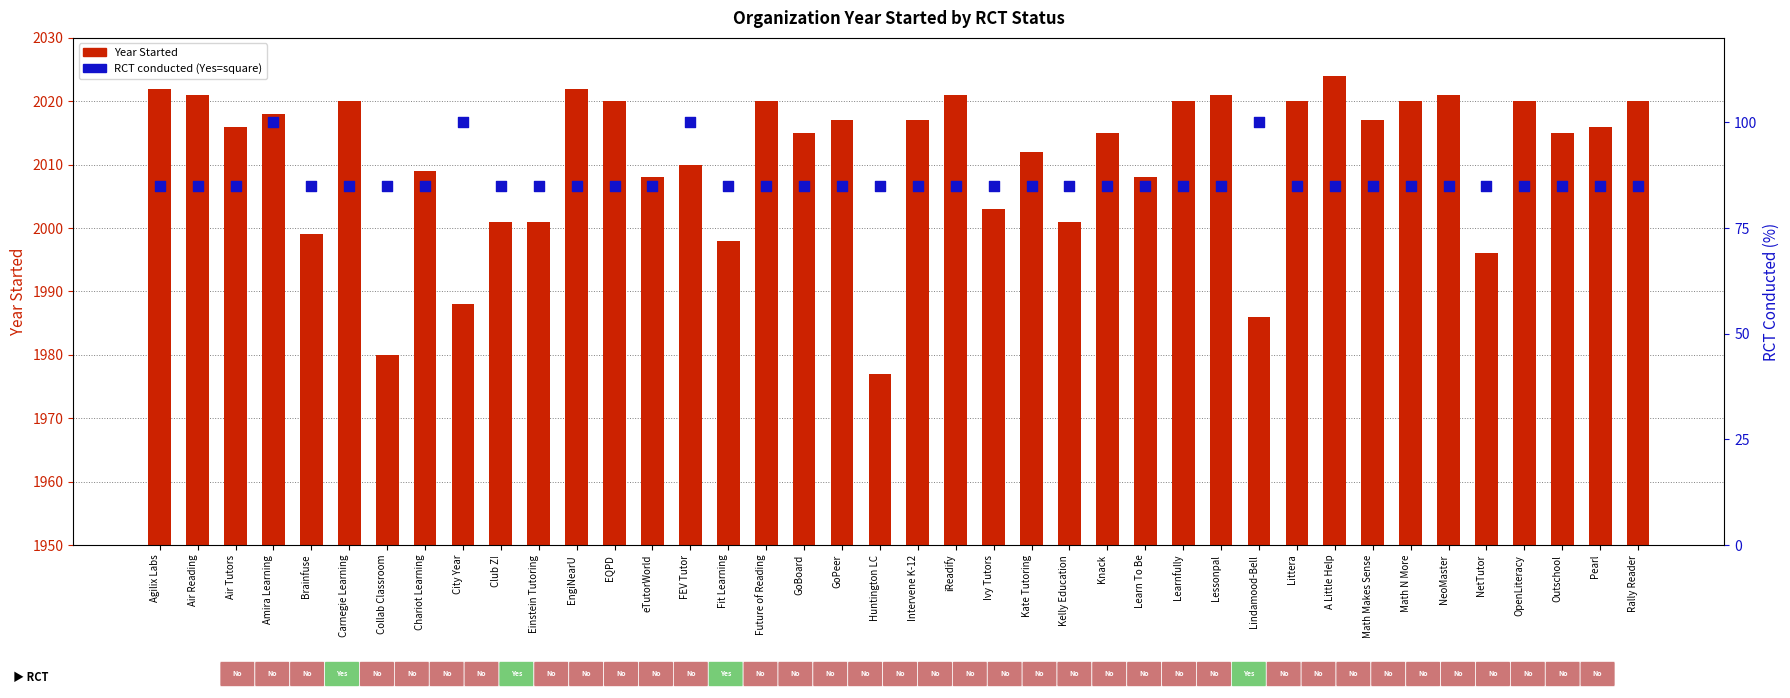

Is the value of Year Started at Chariot Learning greater than the value of RCT conducted (Yes=100%) at Outschool?

Yes